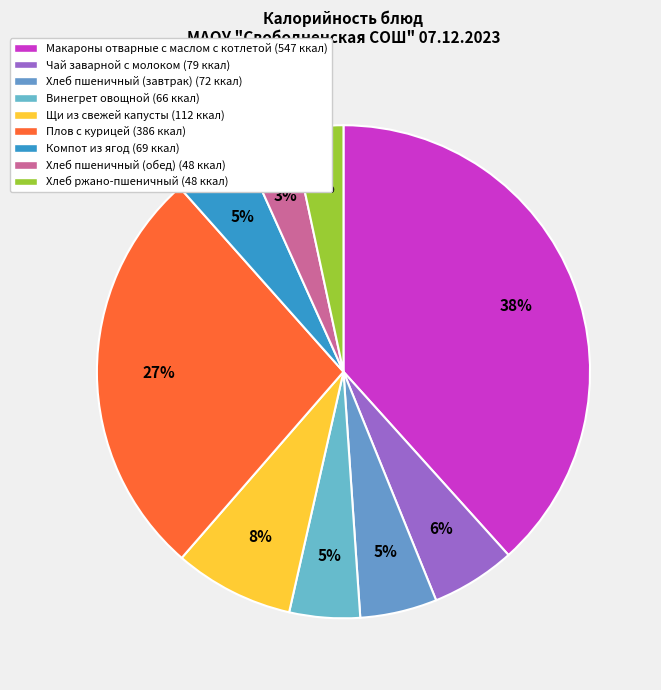

Do Хлеб ржано-пшеничный and Компот из ягод together represent more than half of the pie?

No